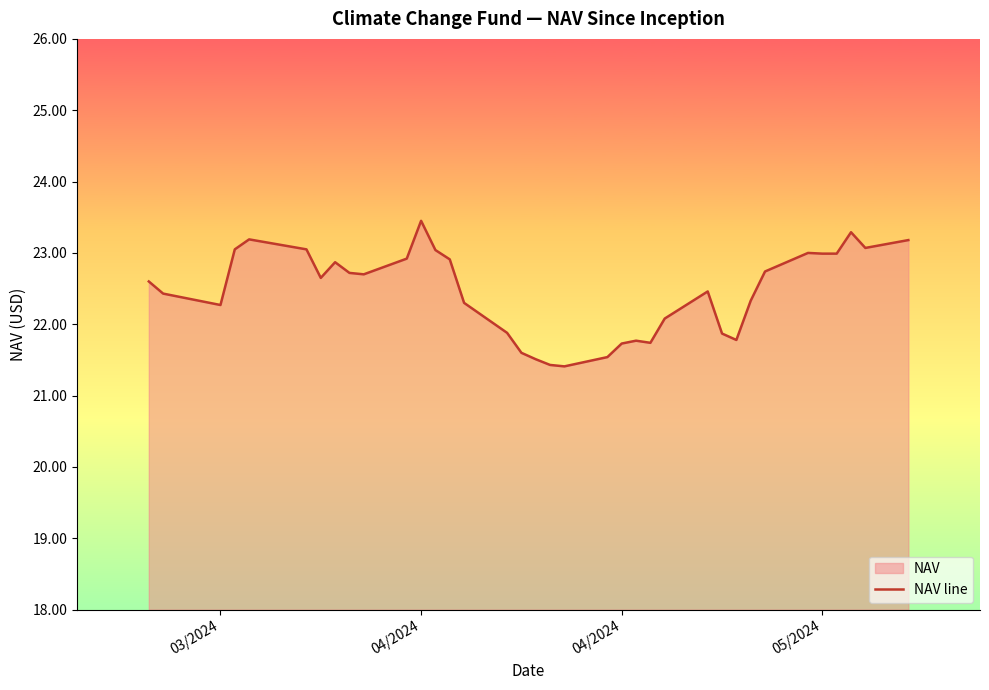

At which label does the data first exceed 22?

03/2024